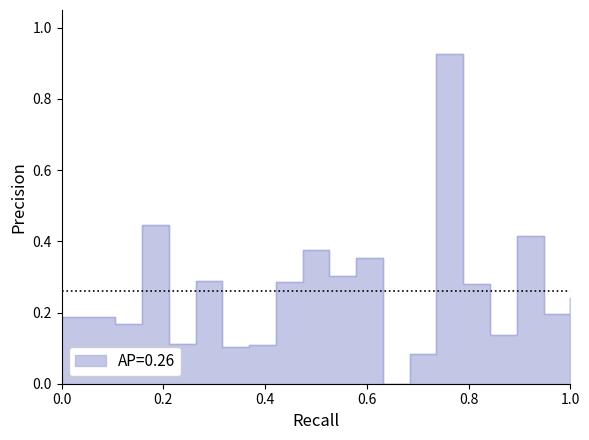

Rank the categories by value from lowest to highest.

24, 26, 12, 14, 8, 32, 4, 0, 2, 36, 38, 30, 16, 10, 20, 22, 18, 34, 6, 28